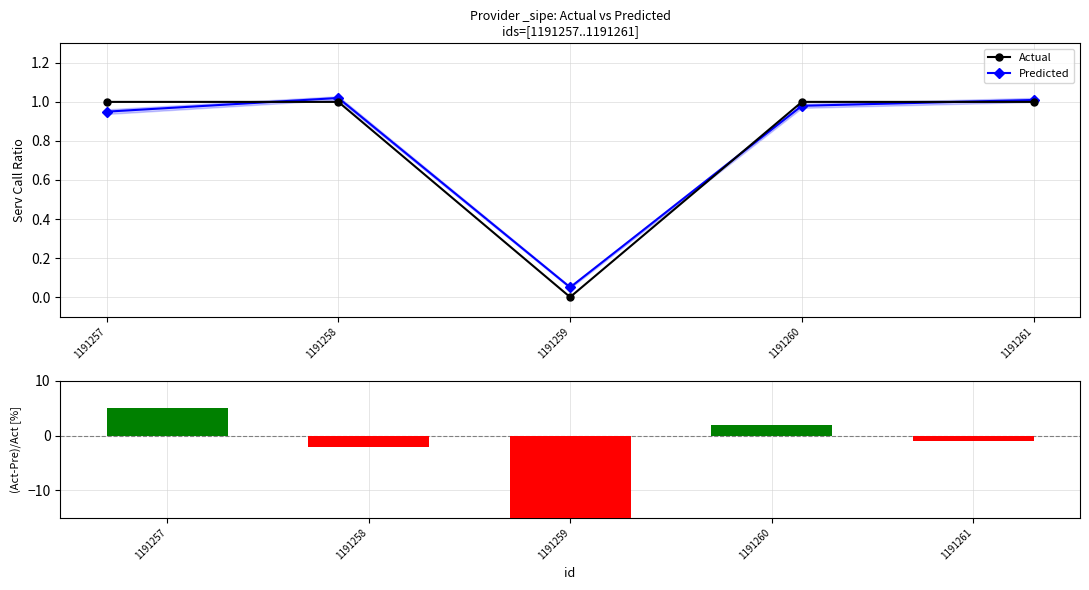

Which series has the largest total across all categories?

Predicted